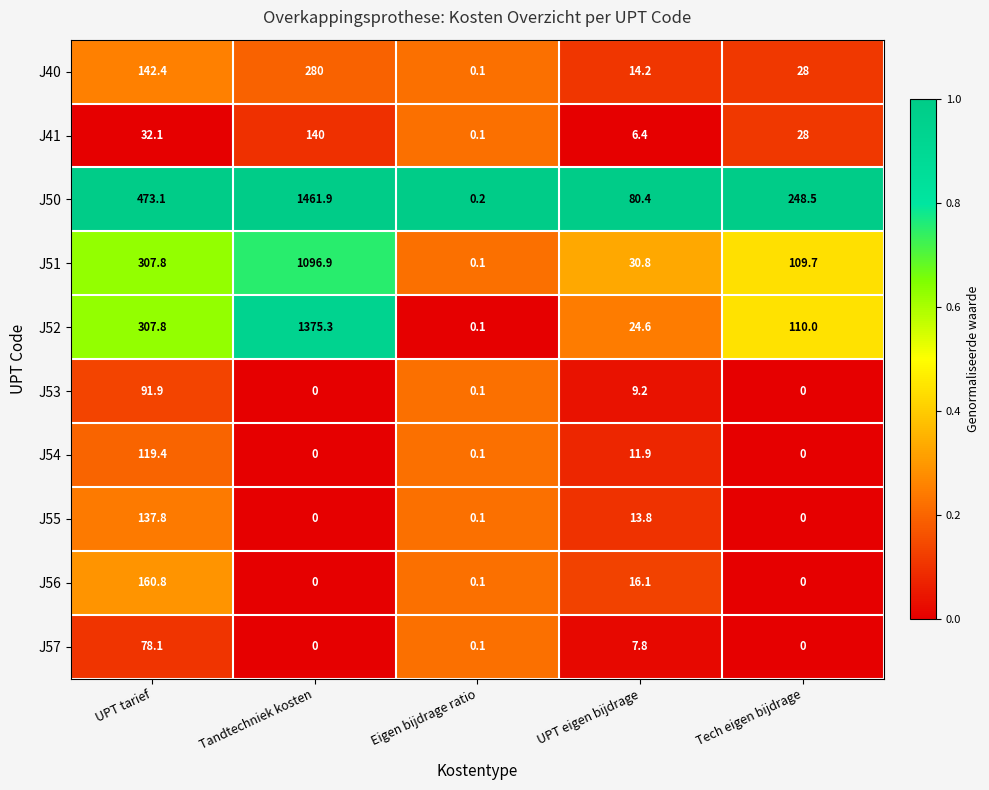

At which category is the sum across all series the highest?

Tandtechniek kosten